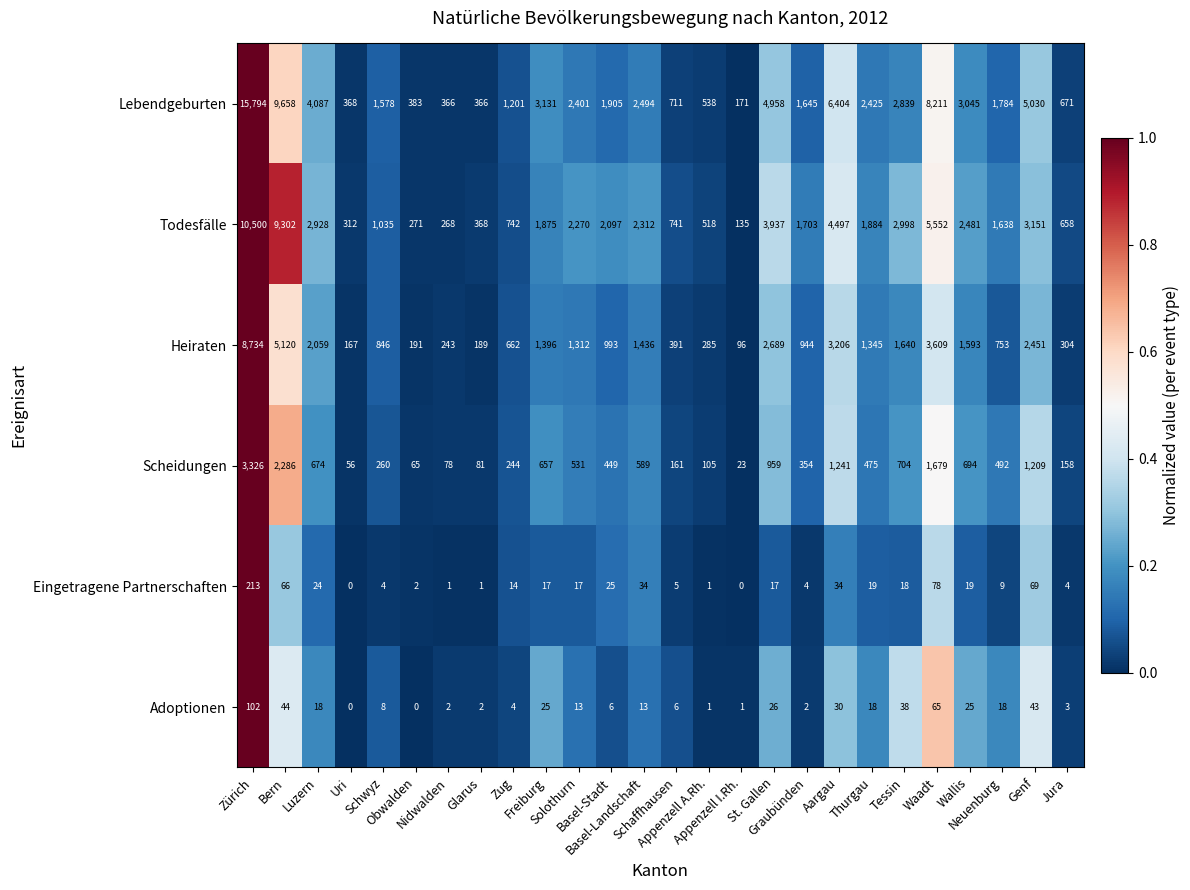

What is the maximum value for Scheidungen?

3326